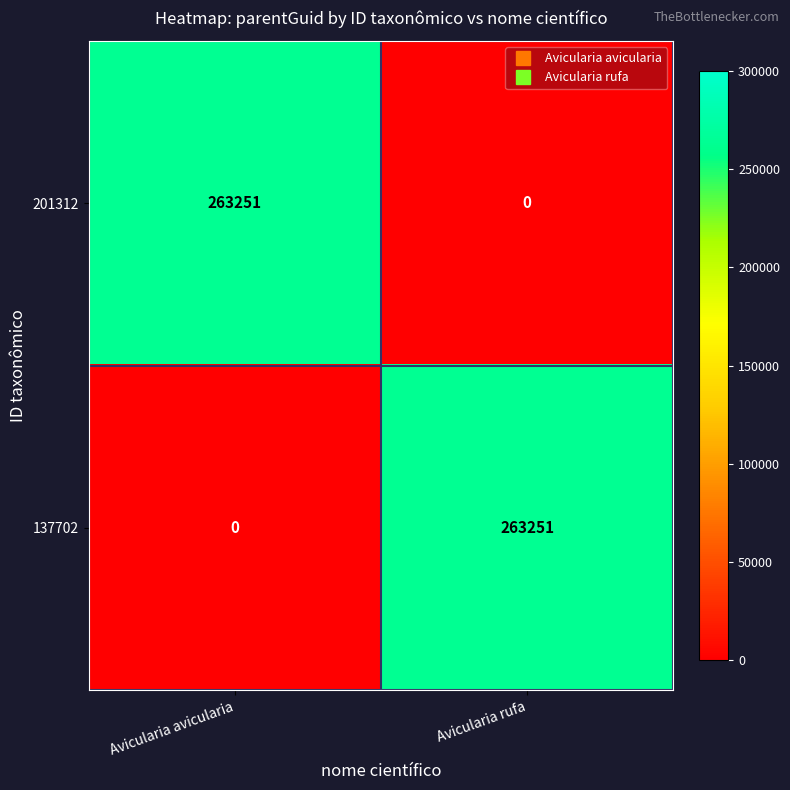

List the labels in order of 201312 value, largest first.

Avicularia avicularia, Avicularia rufa